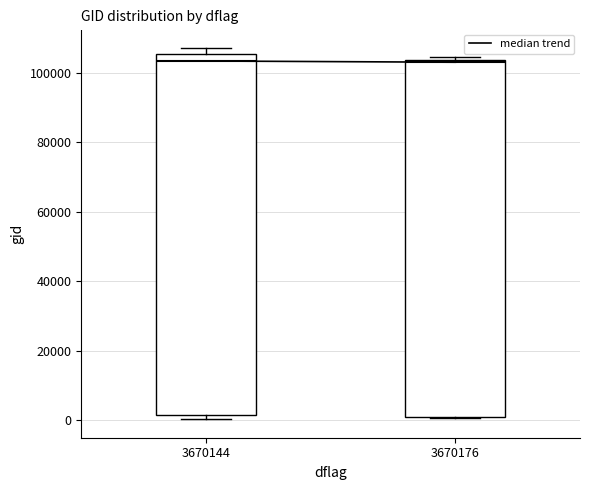

Reading left to right, read every box against the y-axis: the position of its median line, the range the box covers, and the ends of its whiskers. The values are not printed on the chart, so give them approximately, as read against the axis.

3670144: median 104000, box 2000 to 106000, whiskers 0 to 108000
3670176: median 104000 (just below the box's upper edge), box 0 to 104000, whiskers 0 to 104000 (just above the box's upper edge)